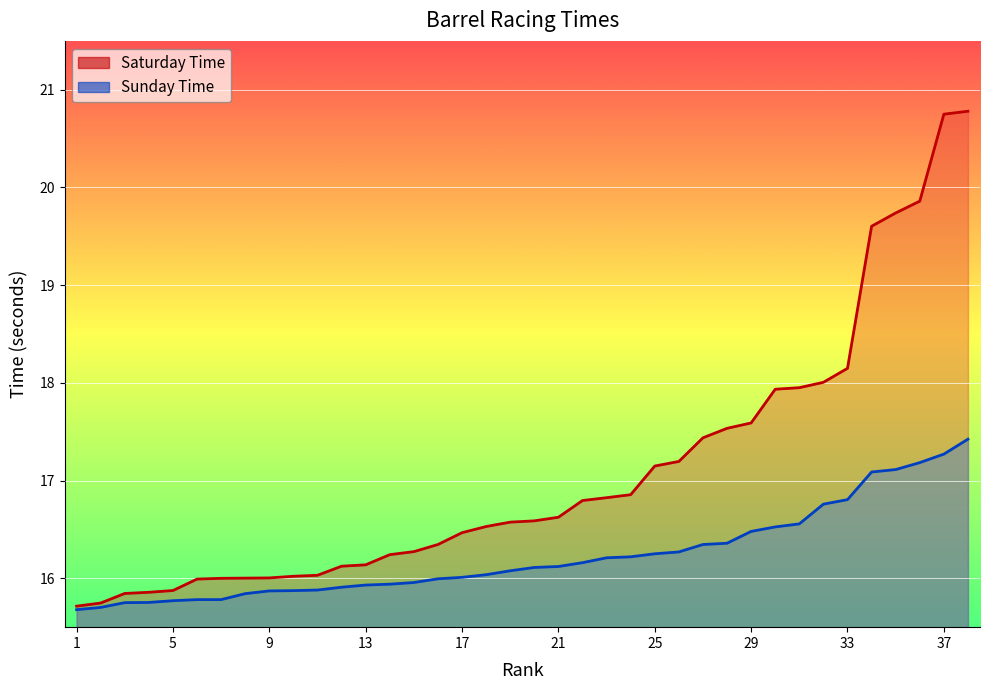

What is the difference between the Saturday Time values at 2 and 35?

4.0